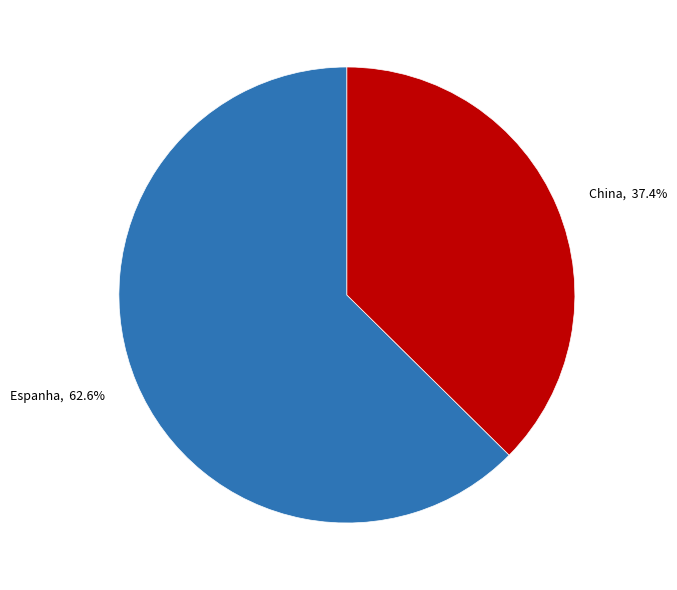

Does Espanha account for over 50% of the chart?

Yes